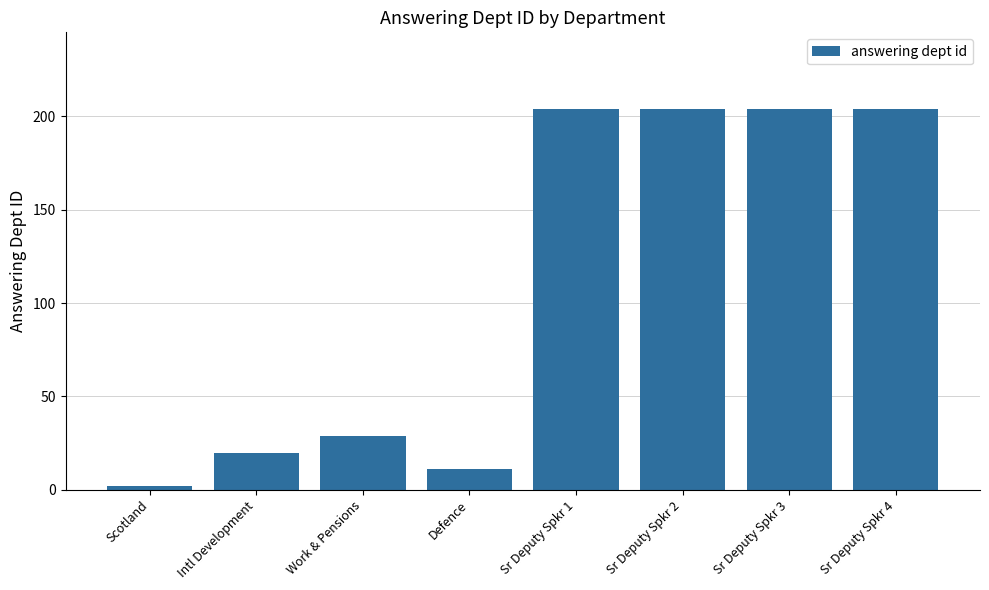

The chart shows a value of 204 at Sr Deputy Spkr 2. True or false?

True